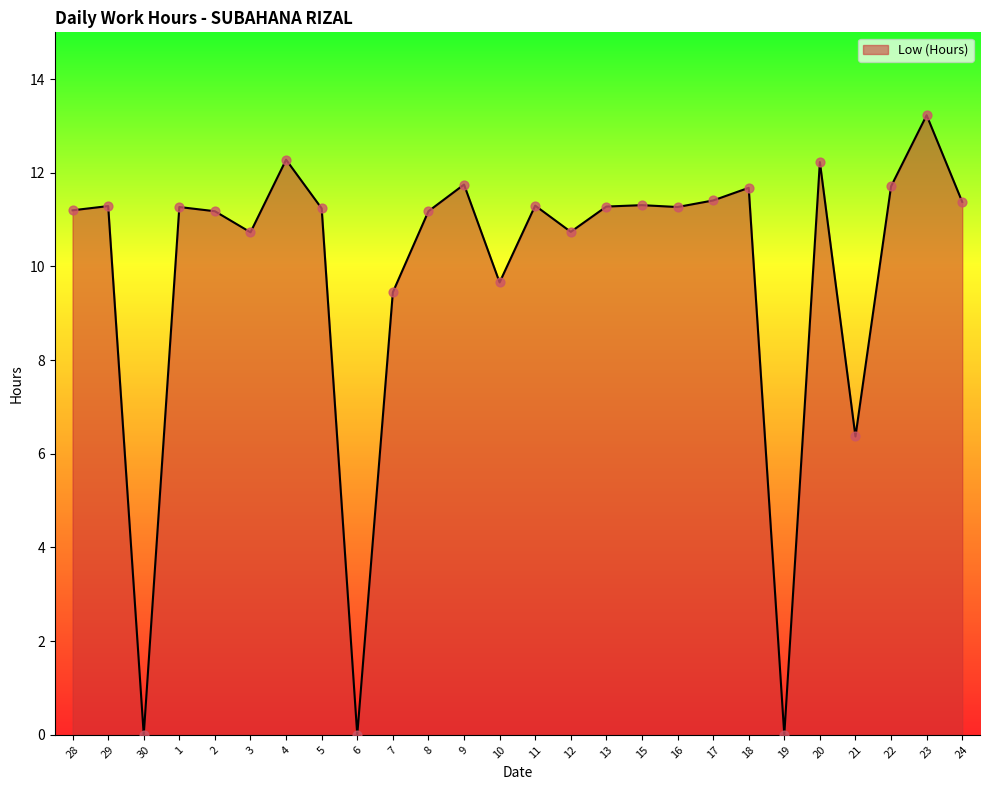

Between 23 and 4, which is larger?

23